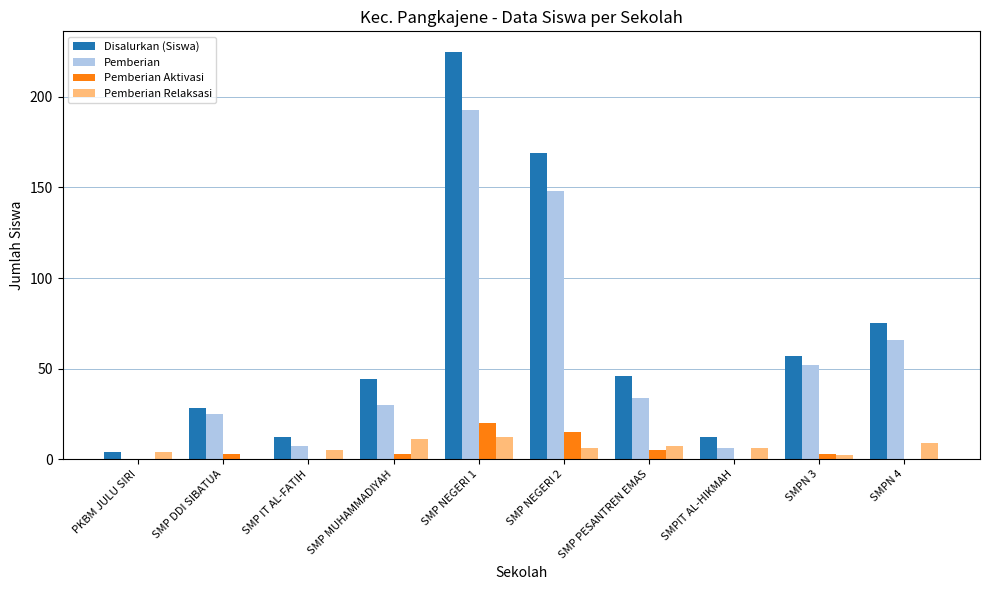

Which category has the highest value across all series?

SMP NEGERI 1